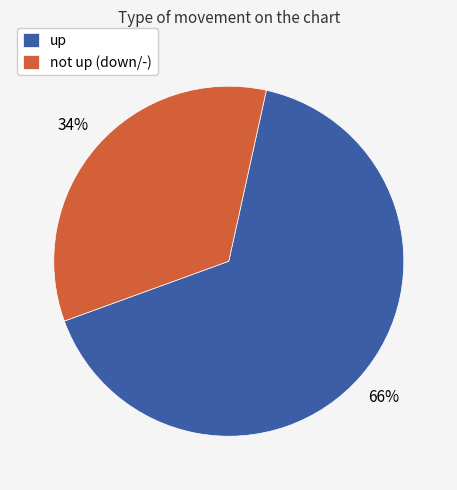

What percentage is the up slice, to the nearest percent?

66%